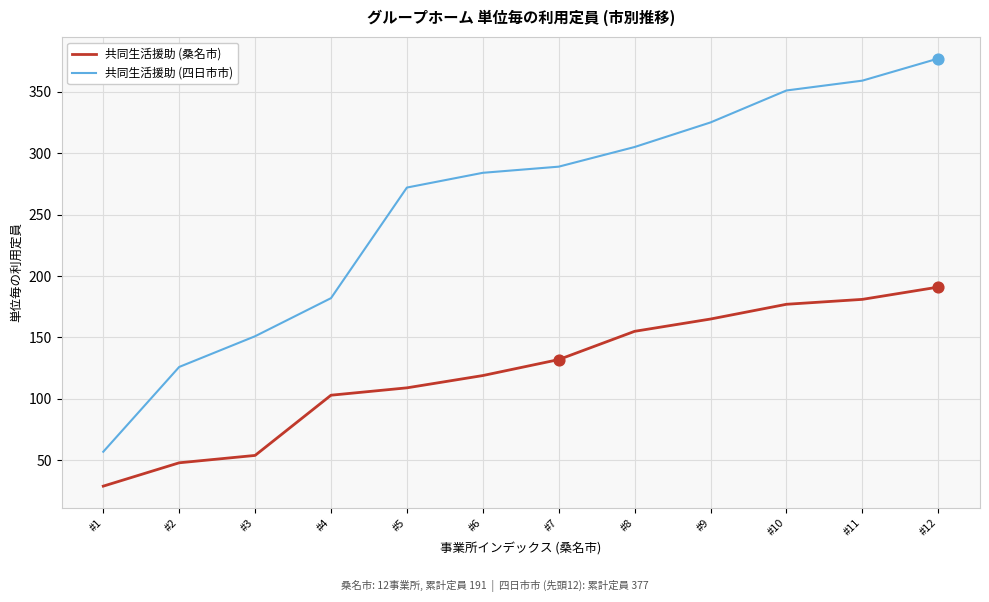

Between #3 and #4, which series saw the biggest shift?

共同生活援助 (桑名市)